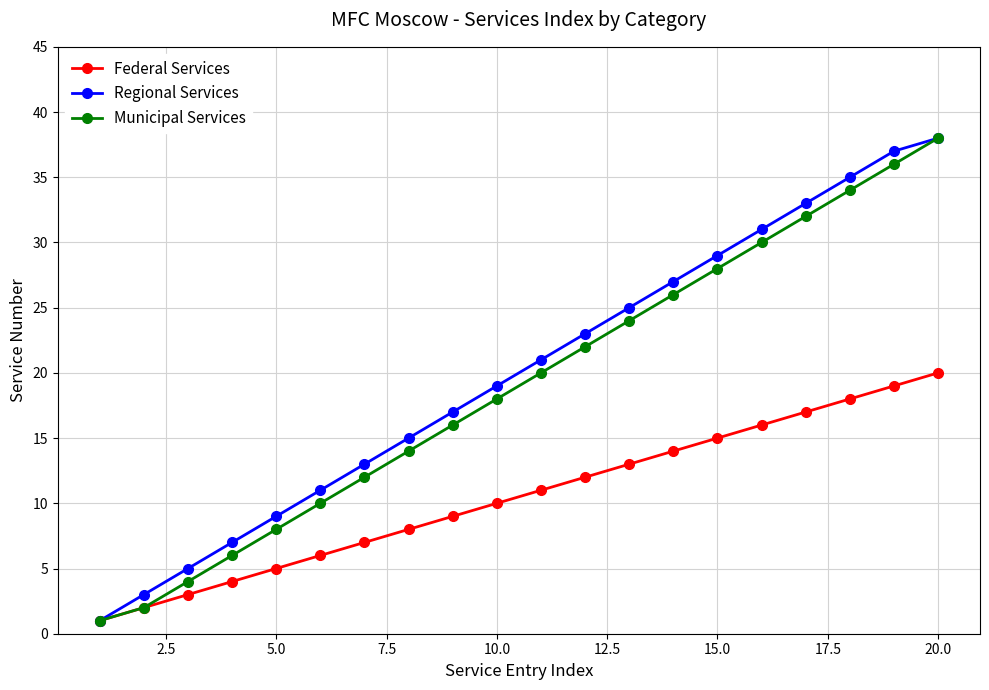

What is the maximum value for Regional Services?

38